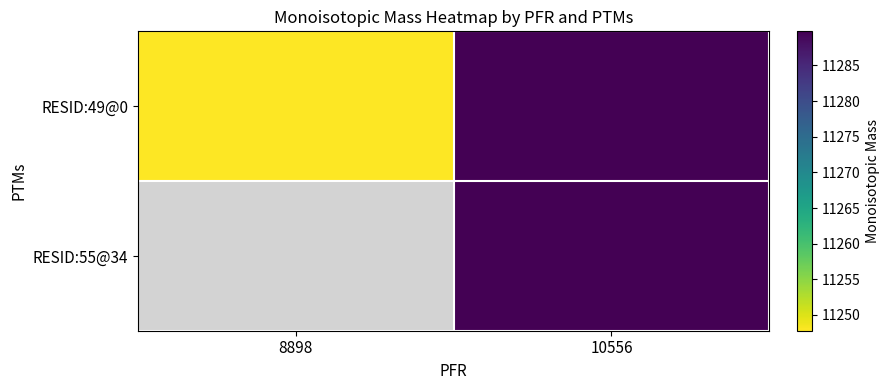

Rank the series at 10556 from highest to lowest value.

RESID:49@0, RESID:55@34